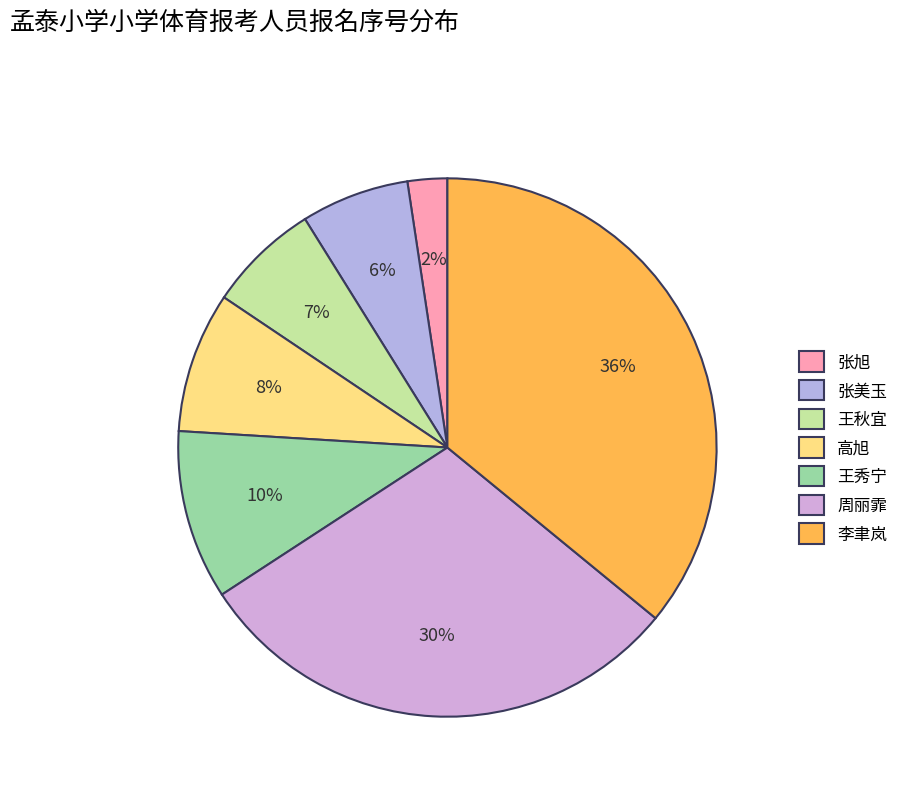

How many slices are in this pie chart?

7